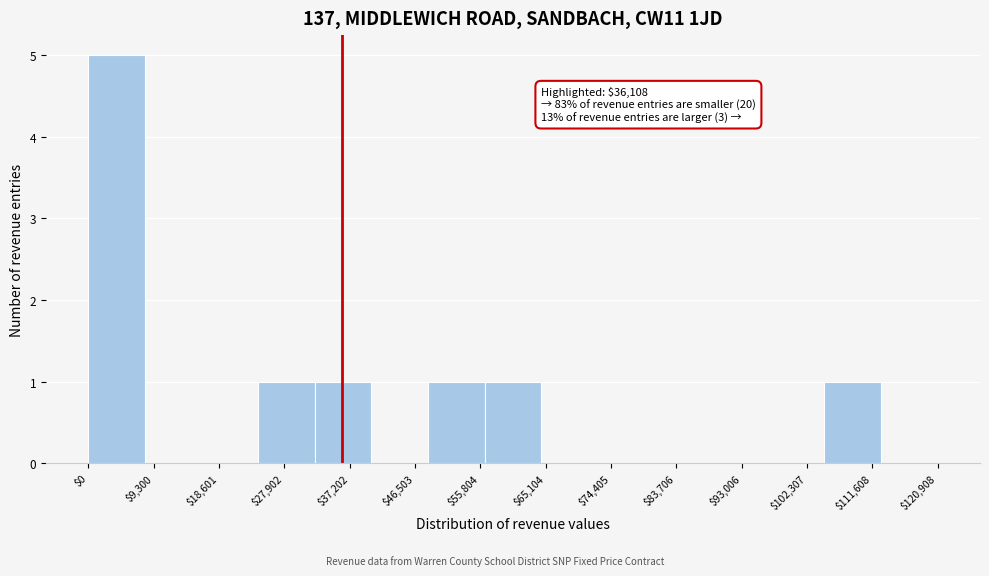

Over which range of the x-axis is the bar tallest?

0 to 8000